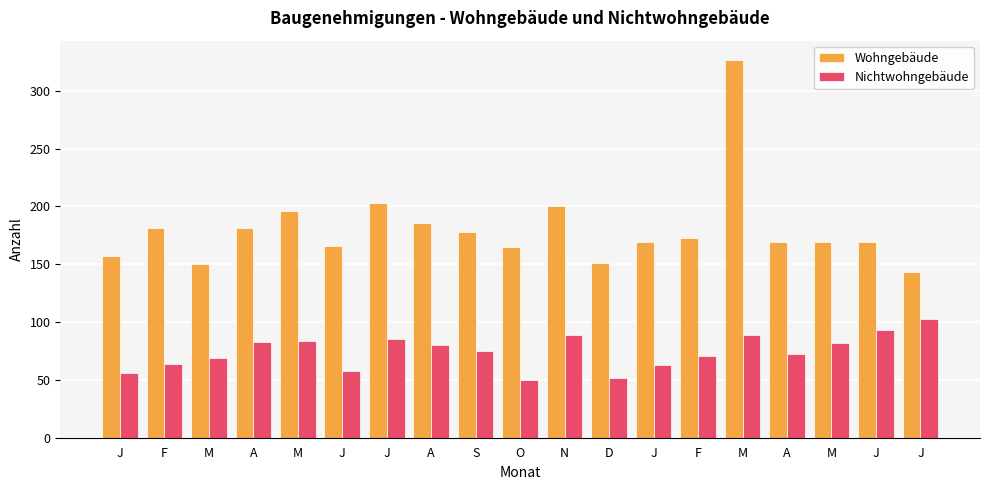

Which series has the largest total across all categories?

Wohngebäude